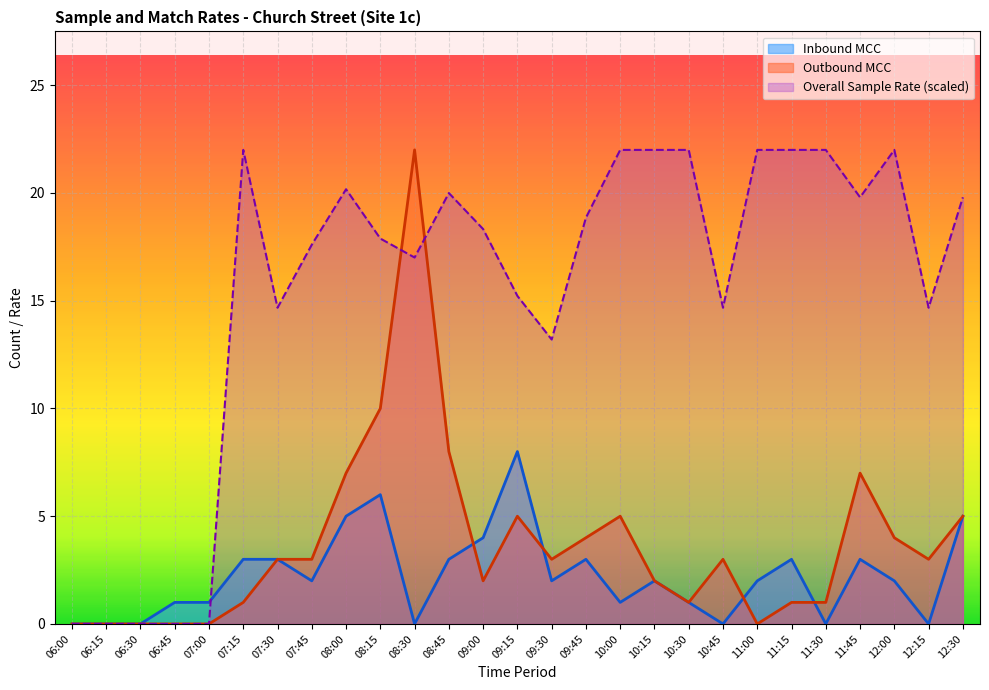

What is the total value across all series at 11:00?

24.0